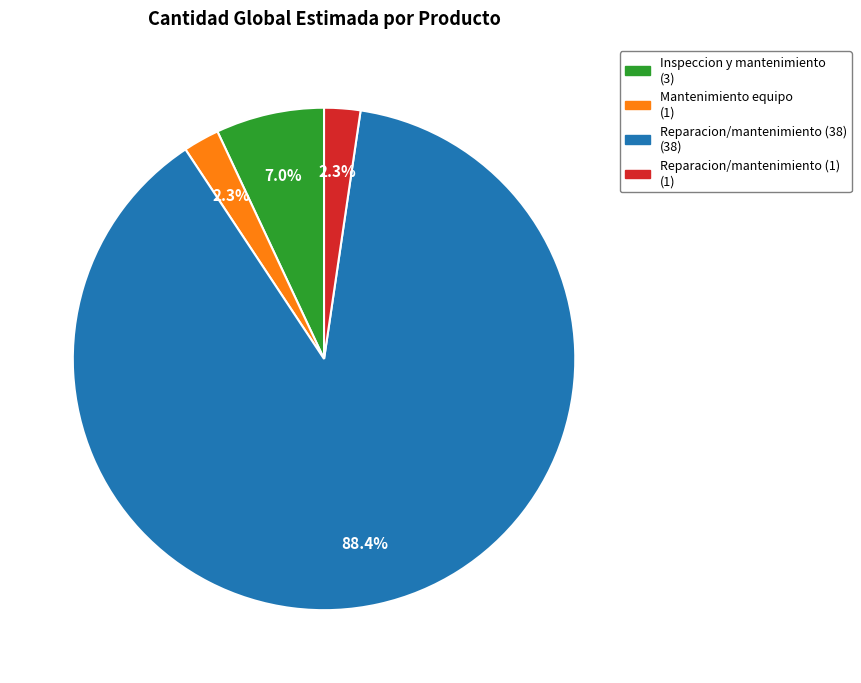

Which category has the biggest portion of the pie?

Reparacion/mantenimiento (38) (38)